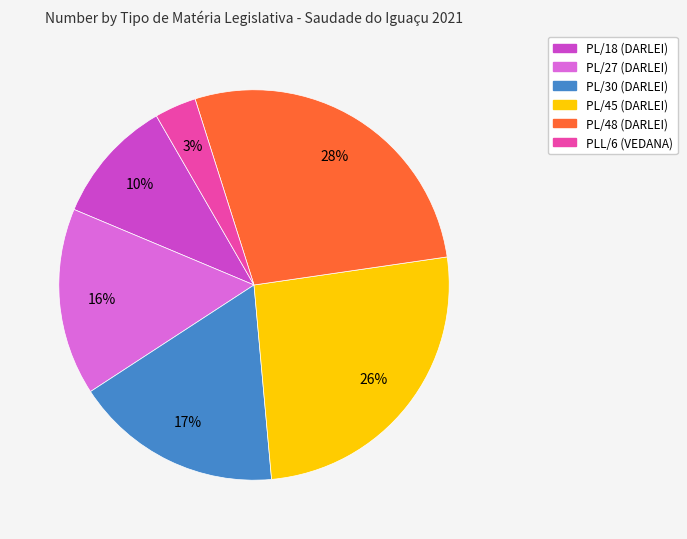

Which has a higher value, PL/18 (DARLEI) or PL/27 (DARLEI)?

PL/27 (DARLEI)